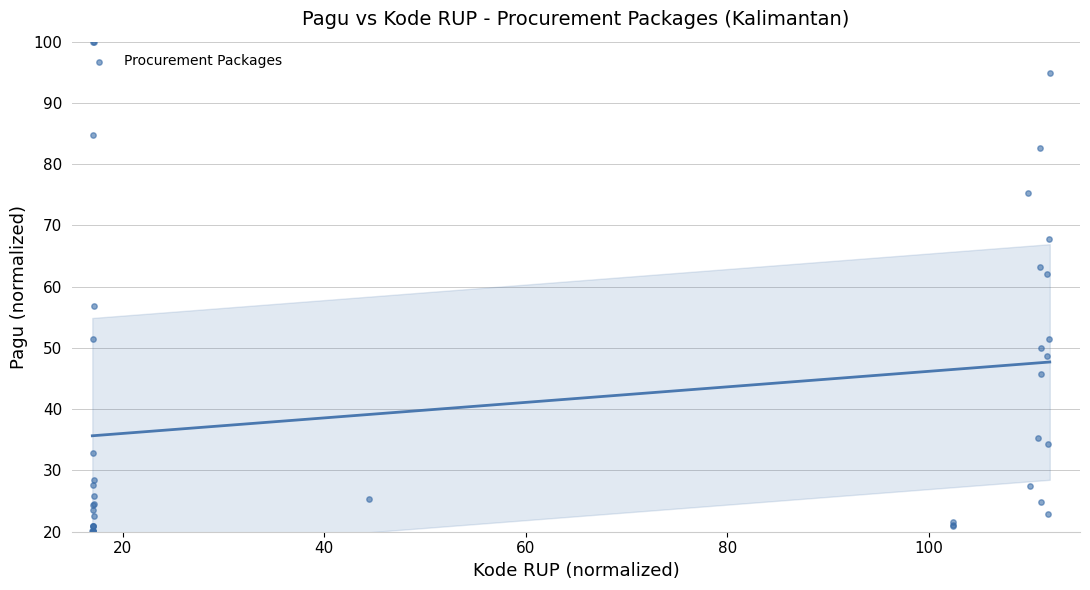

What Y value in the scatter plot is closest to 60?

62.1